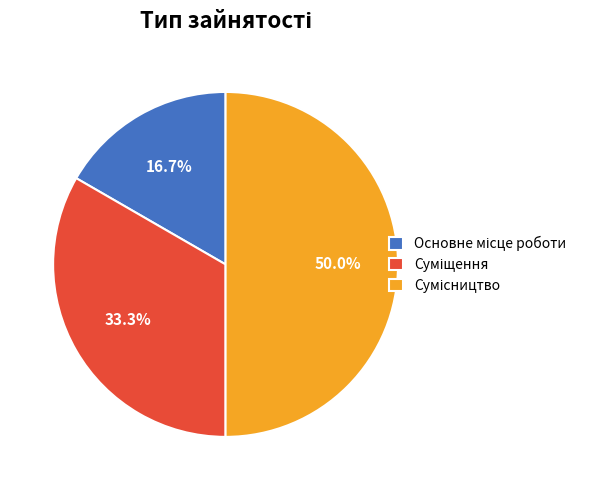

To the nearest percent, what percentage of the pie is Основне місце роботи?

17%